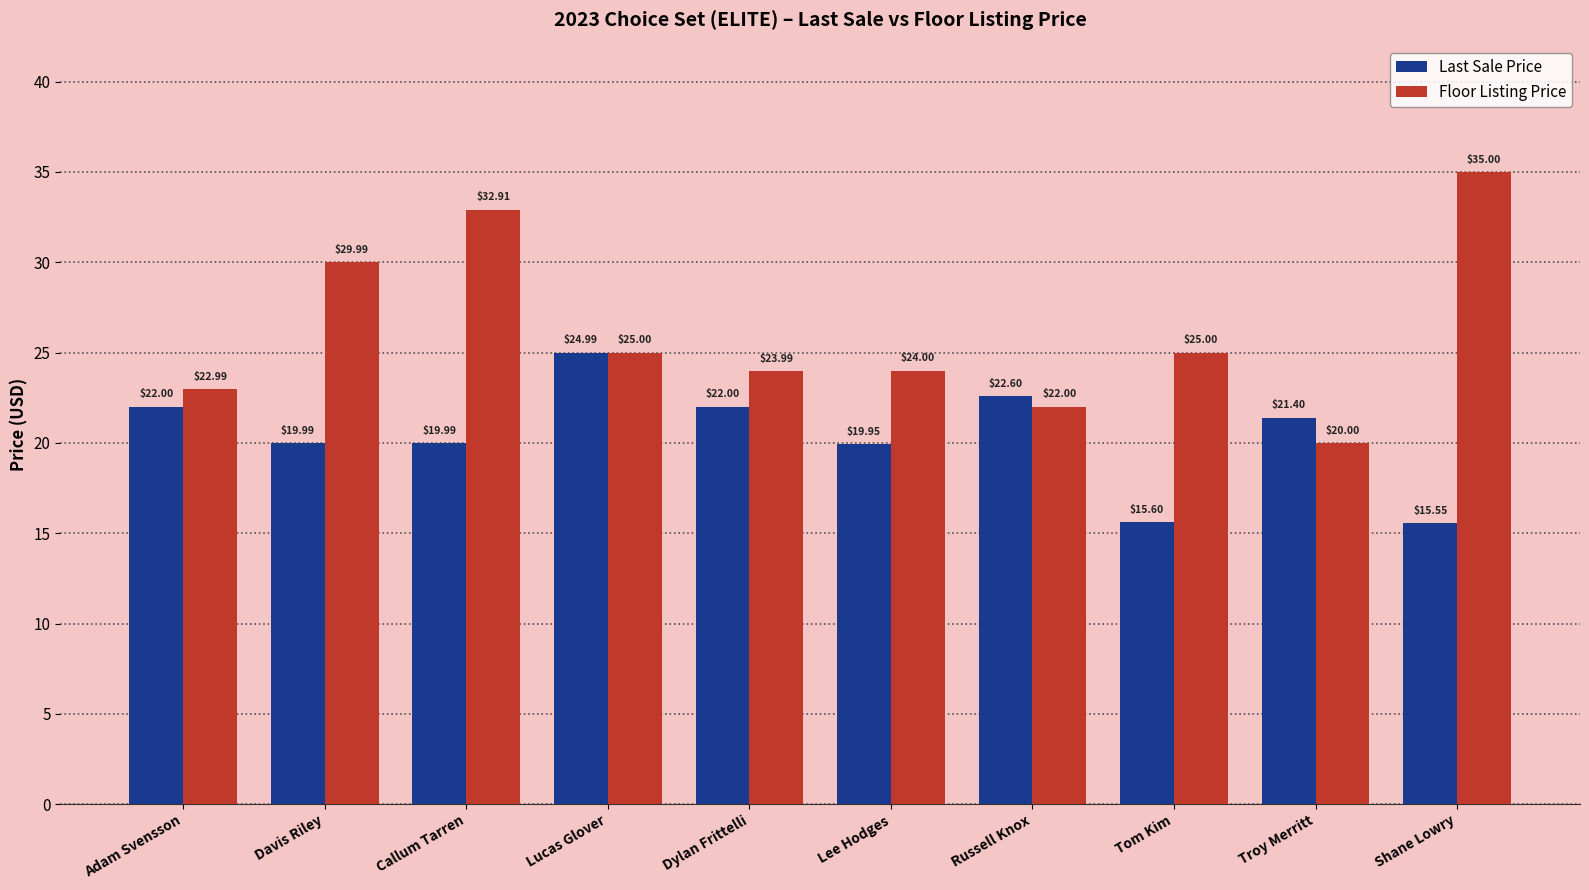

What are all the series names shown in the legend?

Last Sale Price, Floor Listing Price